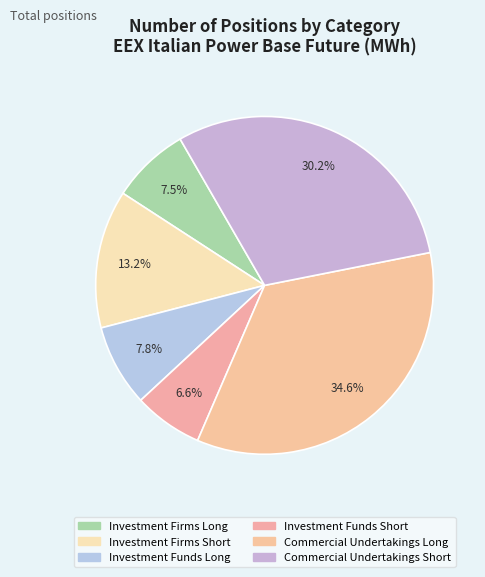

To the nearest percent, what portion does Commercial Undertakings Short represent?

30%